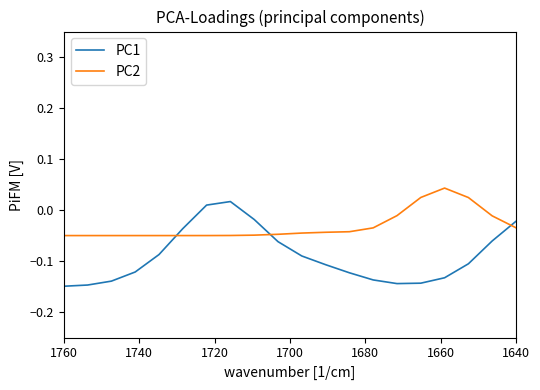

Is the value of PC2 at 1660 greater than the value of PC1 at 18?

Yes